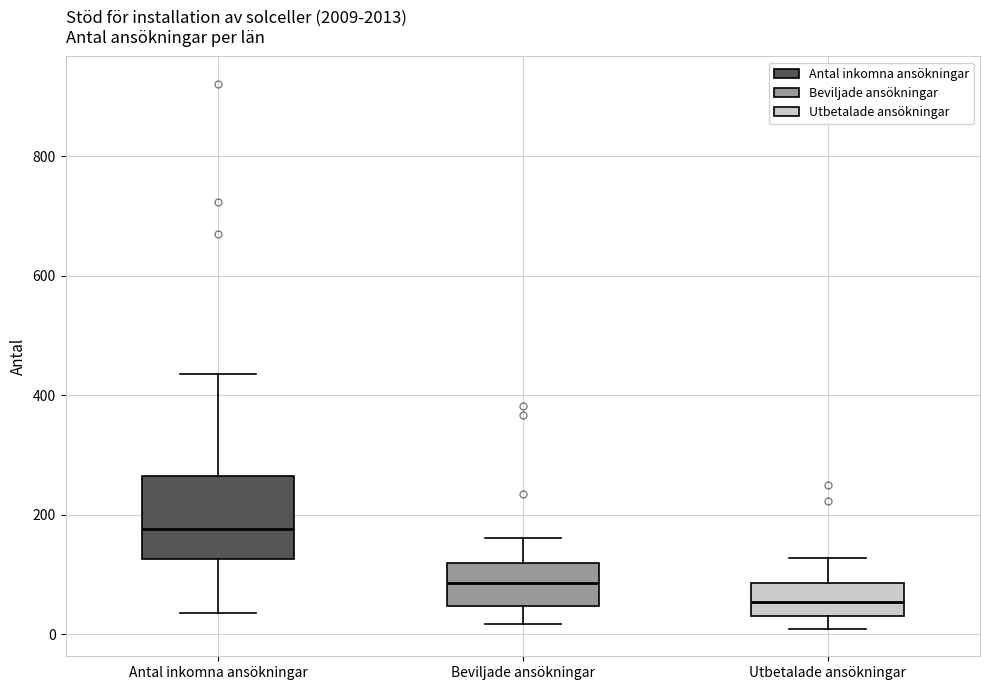

Reading left to right, transcribe this box plot: for each box, give where its median line is, the range the box spans, and where its two whiskers end, as read against the y-axis. The values are not printed on the chart, so give them approximately, as read against the axis.

Antal inkomna ansökningar: median 180, box 120 to 260, whiskers 40 to 440
Beviljade ansökningar: median 80, box 40 to 120, whiskers 20 to 160
Utbetalade ansökningar: median 60, box 40 to 80, whiskers 0 to 120